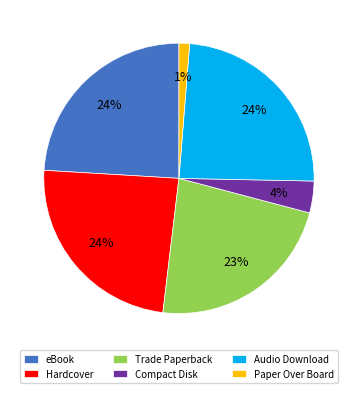

Is there any slice that represents more than half of the pie?

No